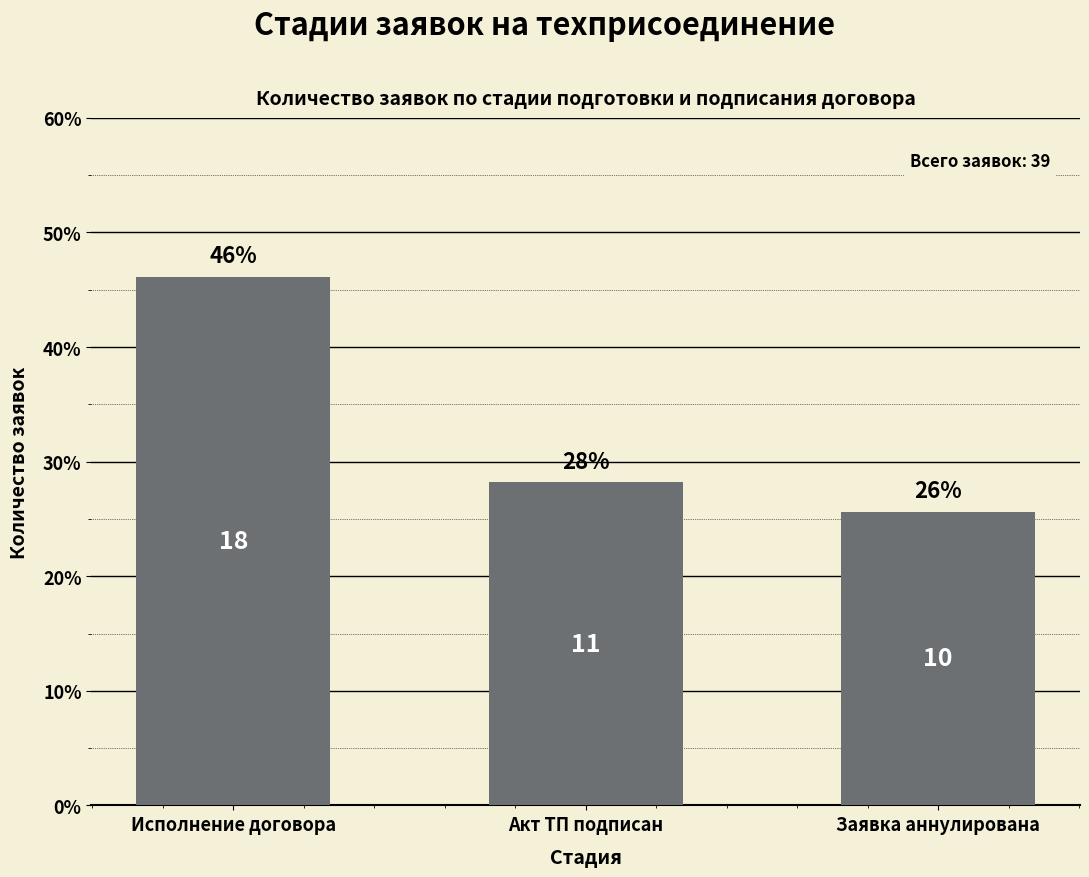

What is the label of the 1st bar from the left?

Исполнение договора